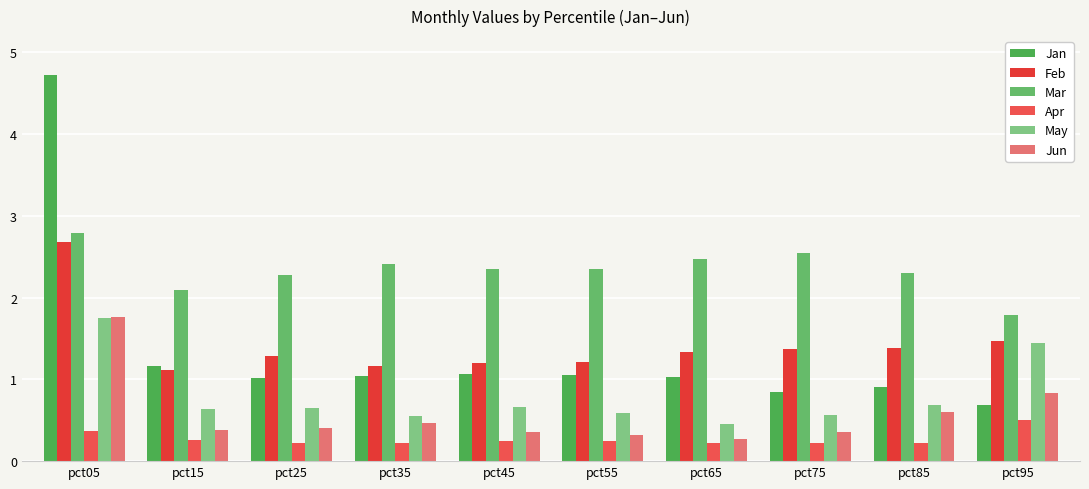

What is the maximum value shown in the chart?

4.7